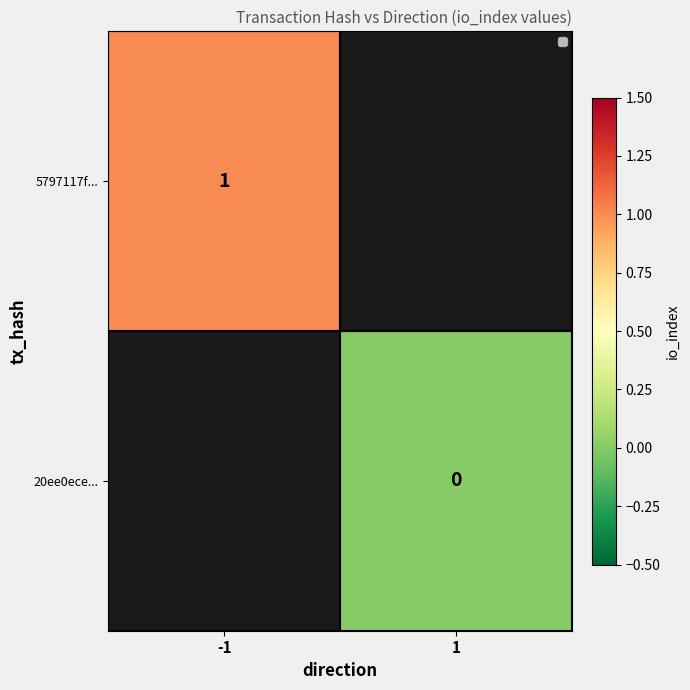

How many data points does each series have?

2